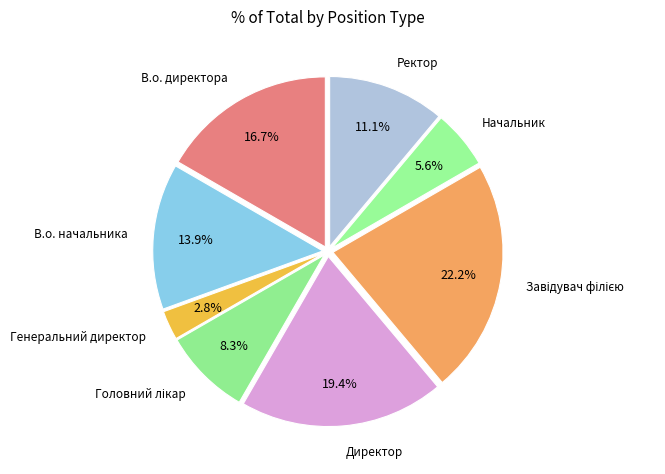

How many segments does this pie chart have?

8